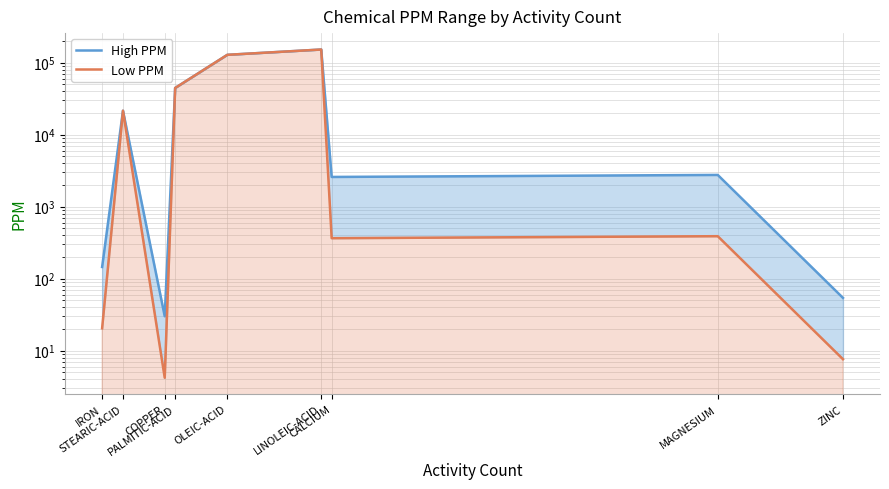

What is the value of the Low PPM point at the 4th from the left?

44360.0